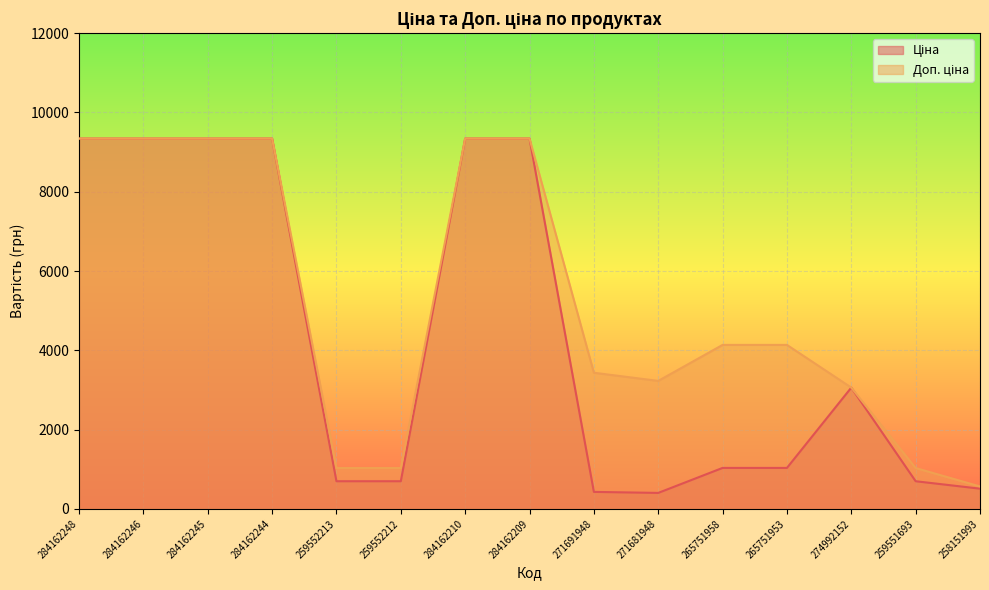

How many values in the Доп. ціна series exceed 4136?

8